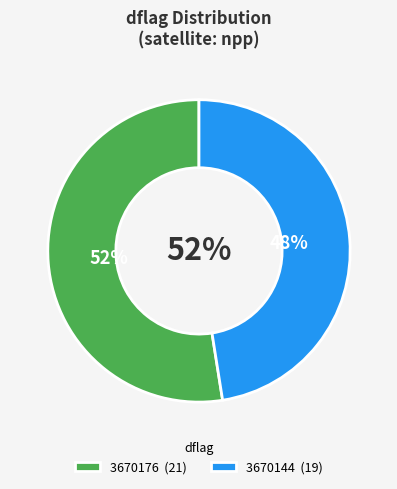

How many slices are in this pie chart?

2